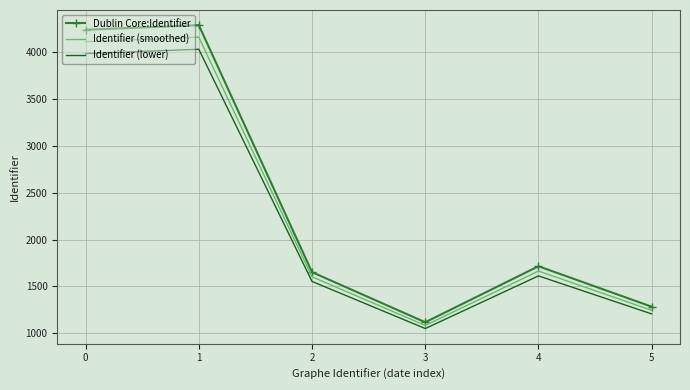

What is the average value of the Identifier (smoothed) series?

2311.2